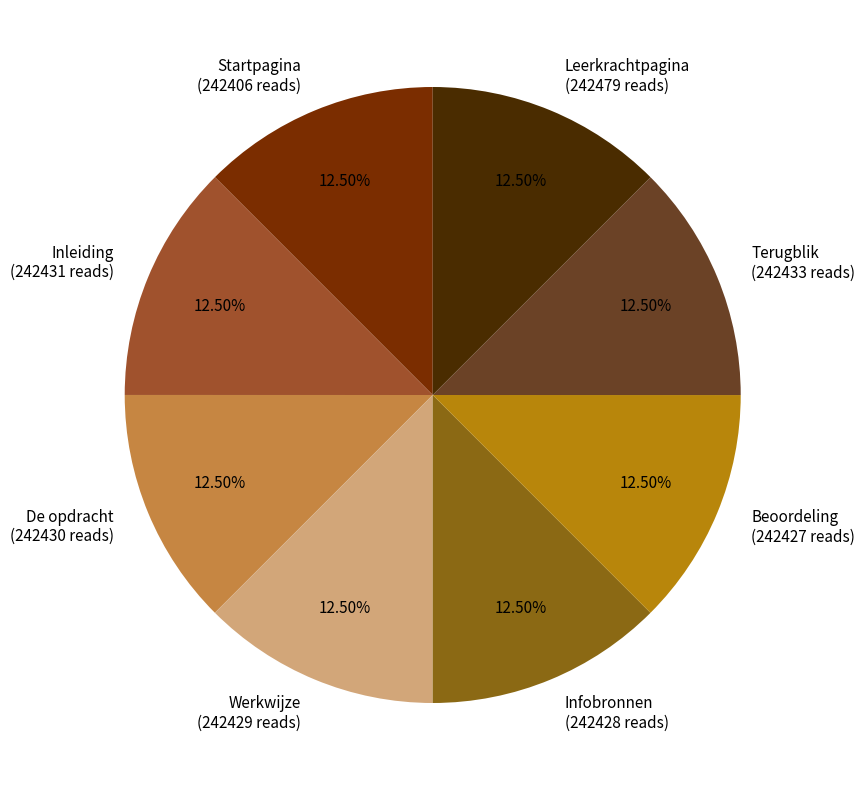

What is the ratio of the value at Leerkrachtpagina (242479 reads) to the value at De opdracht (242430 reads)?

1.0